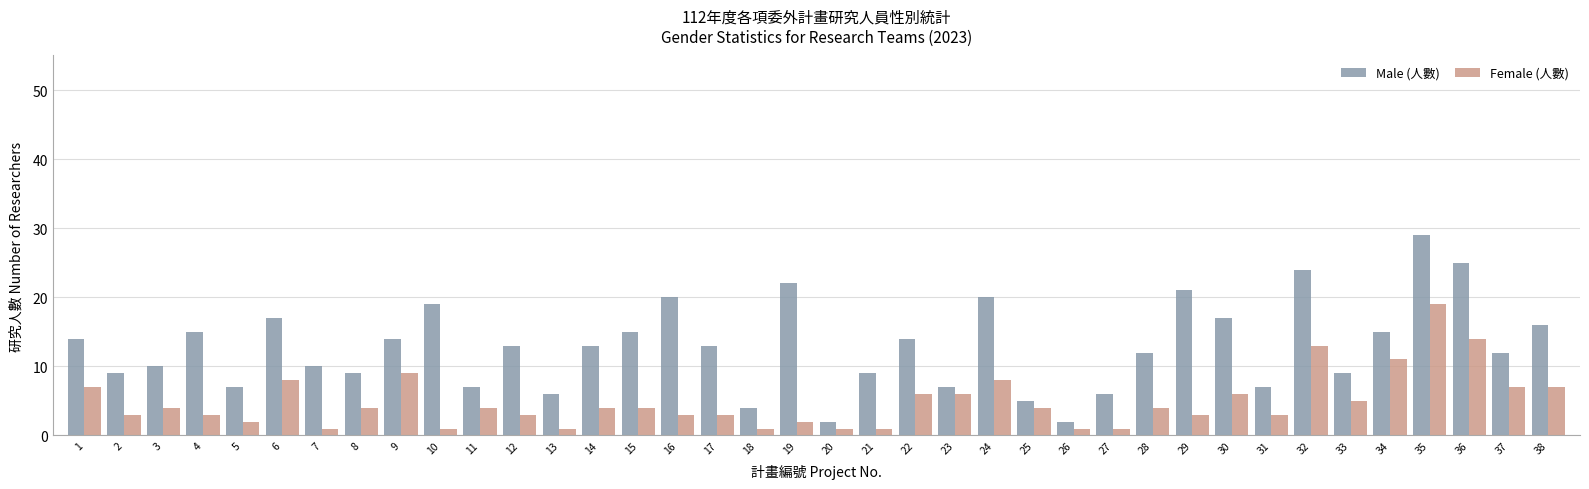

What is the sum of the Male (人數) values at 3 and 25?

15